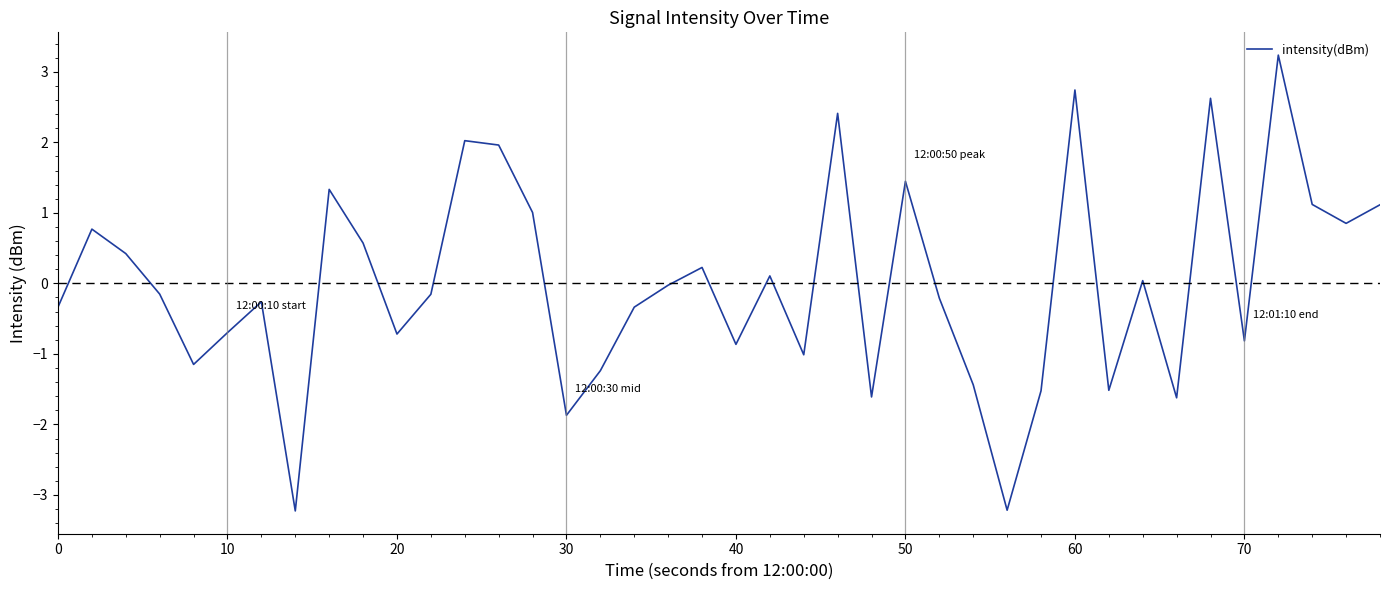

What is the smallest value displayed?

-3.2